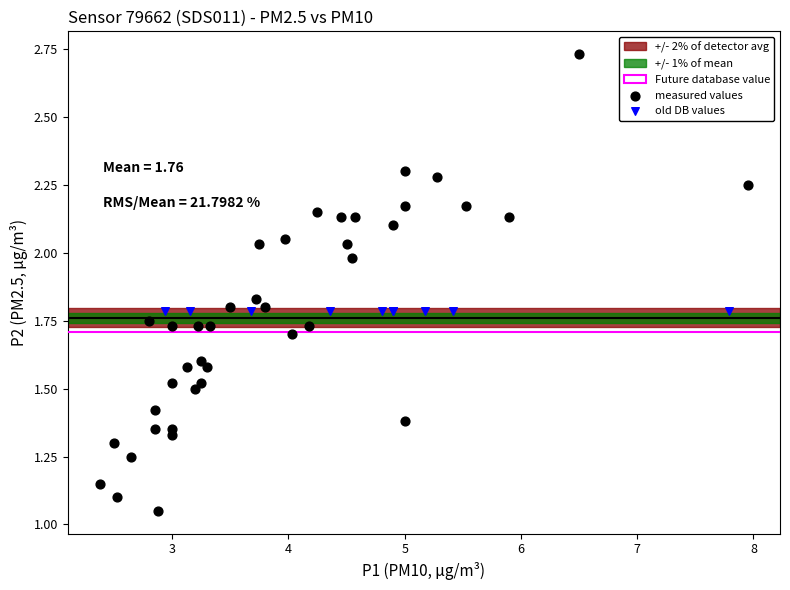

Which series contains the highest Y value?

measured values